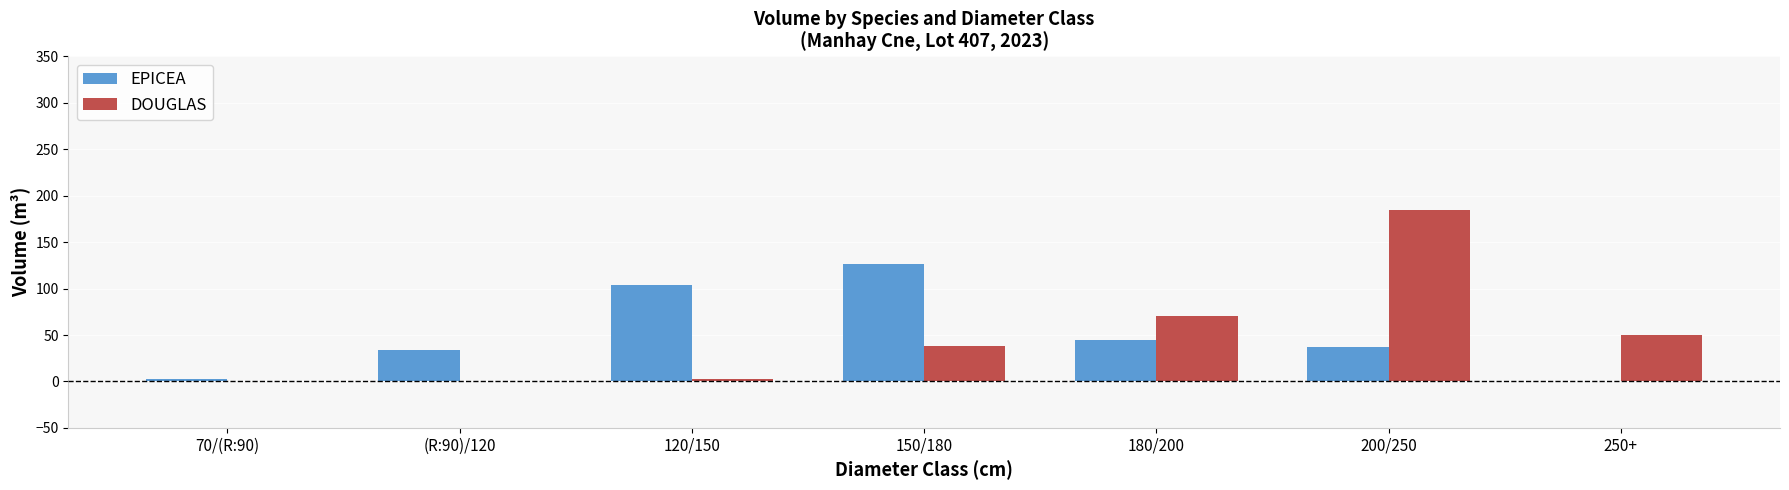

The value of EPICEA at 120/150 is 153.0. True or false?

False